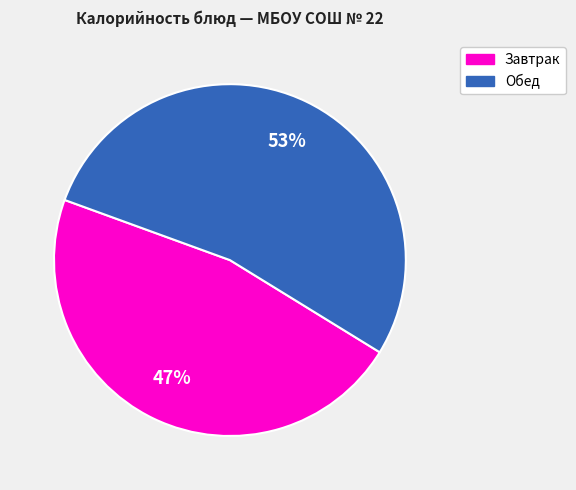

To the nearest percent, what is the difference between the largest and smallest slice percentages?

6%